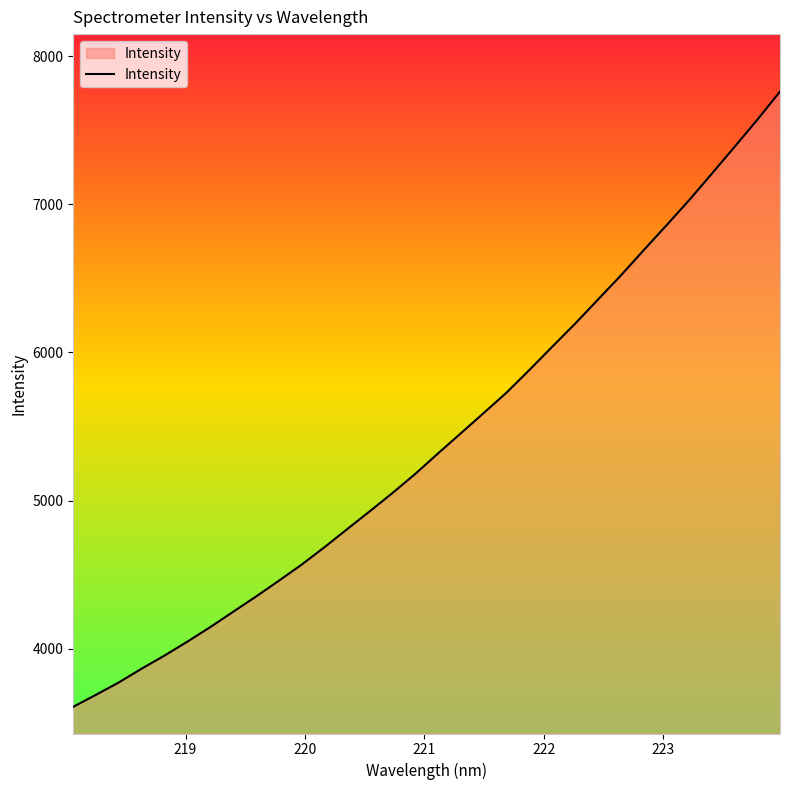

What is the difference between the maximum and minimum values?

4153.2